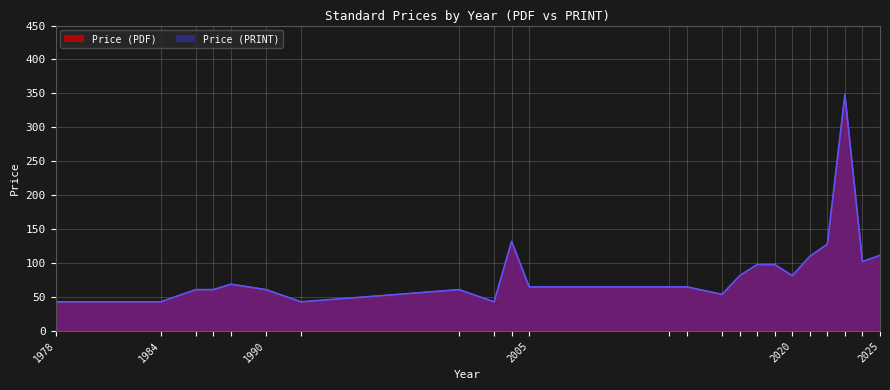

Which series has the widest spread of values?

Price (PDF)